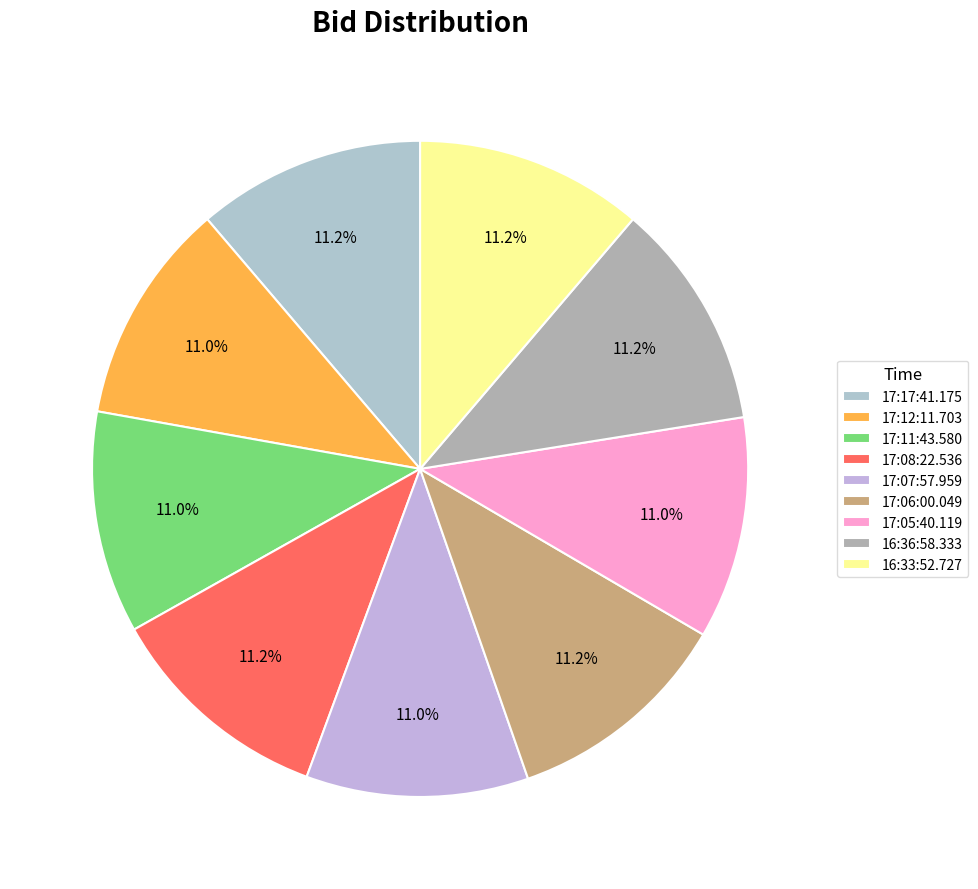

To the nearest percent, what is the combined percentage of 16:33:52.727 and 17:17:41.175?

22%